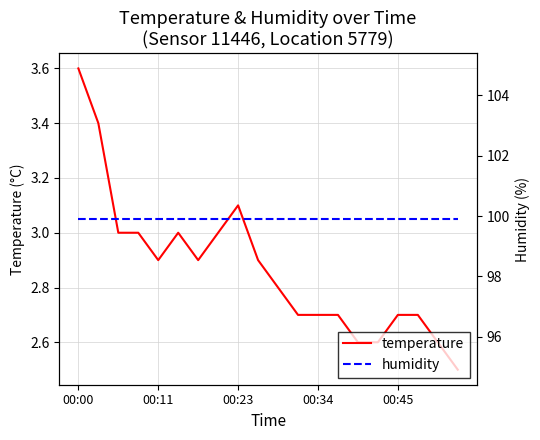

At 6, list the series in order from smallest to largest.

temperature, humidity